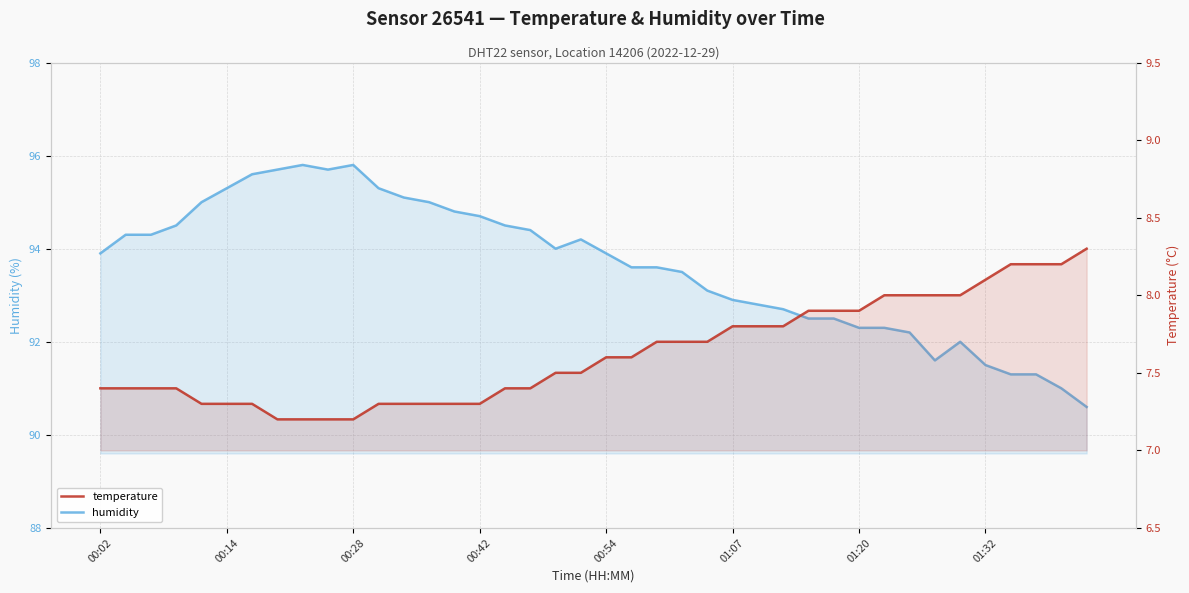

What is the value of the temperature point at the 7th from the left?

7.3